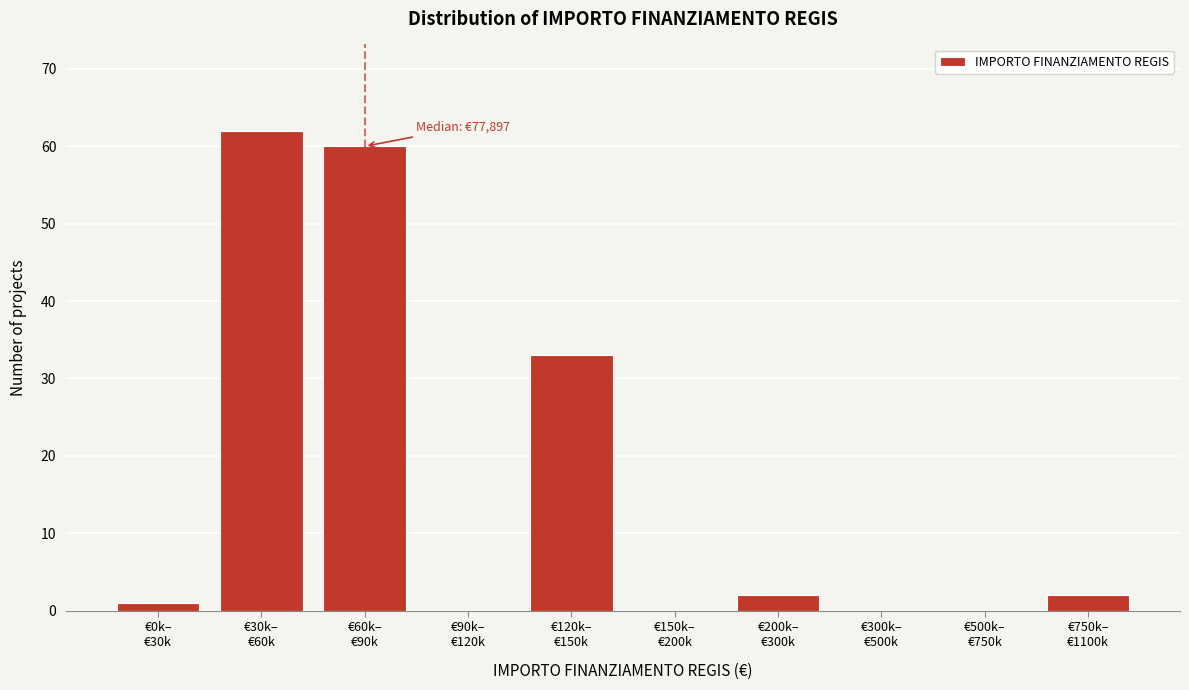

What is the greatest value displayed?

62